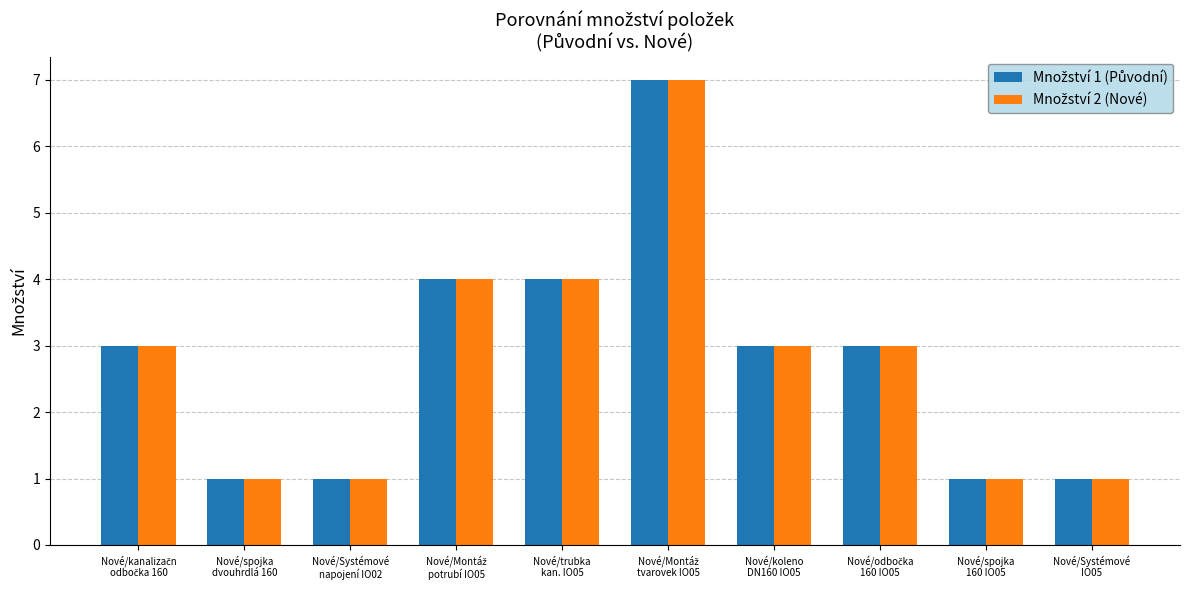

At which label does Množství 2 (Nové) first exceed 3?

Nové/Montáž
potrubí IO05